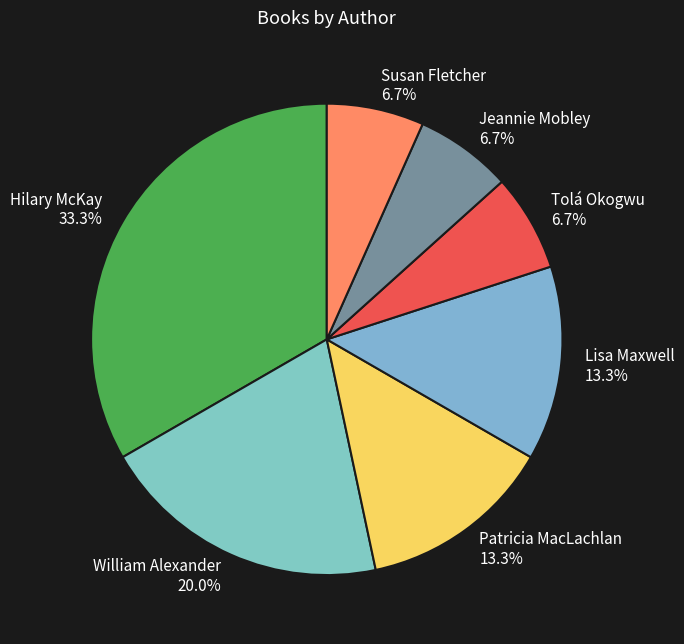

Which has a higher value, Lisa Maxwell or Jeannie Mobley?

Lisa Maxwell